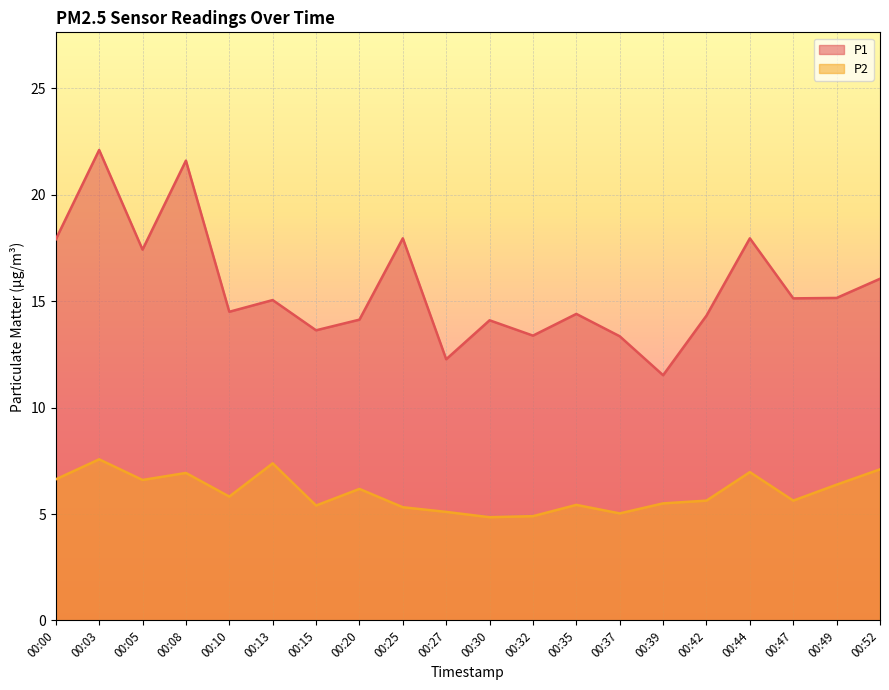

Rank the series by their maximum value, from highest to lowest.

P1, P2